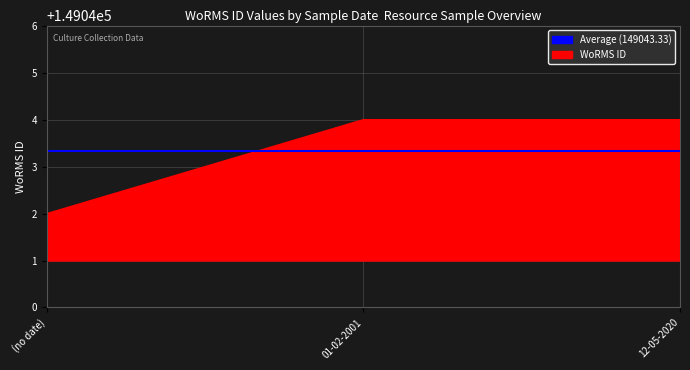

What is the ratio of the value at 12-05-2020 to the value at (no date)?

1.0